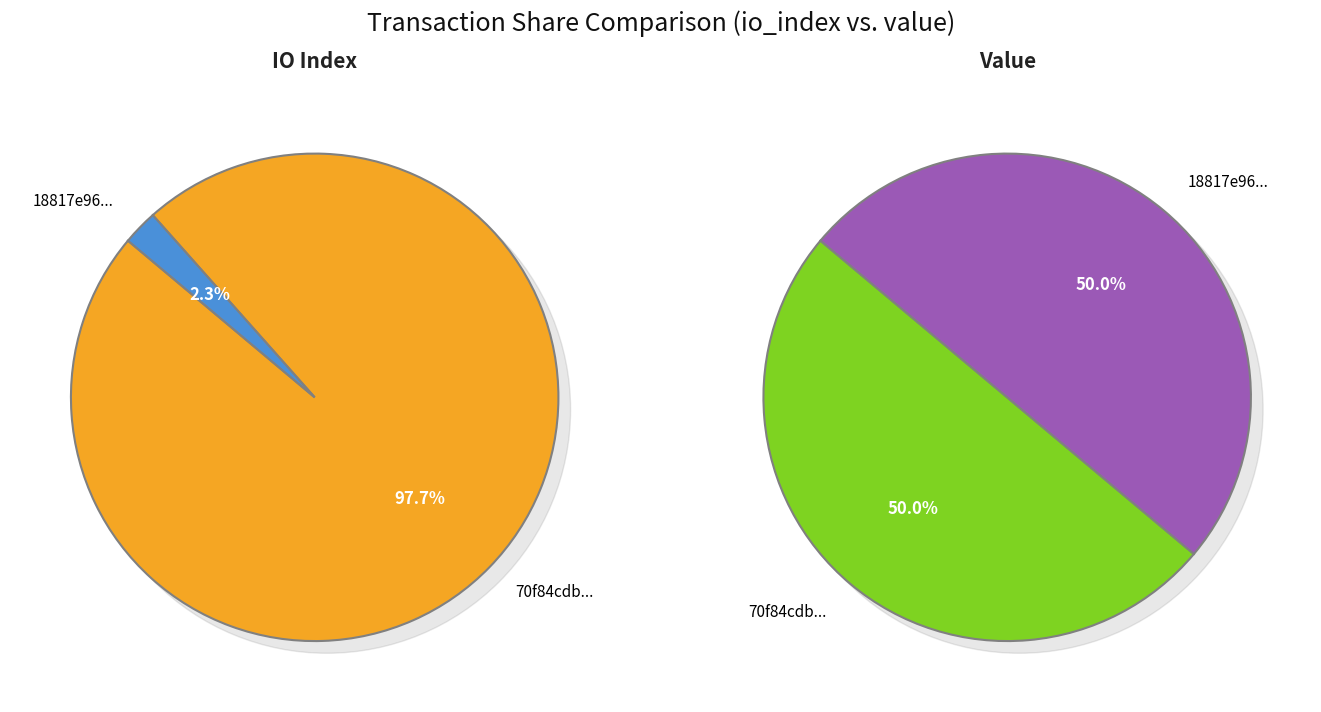

Between io_index_values and value_values, which is larger?

io_index_values